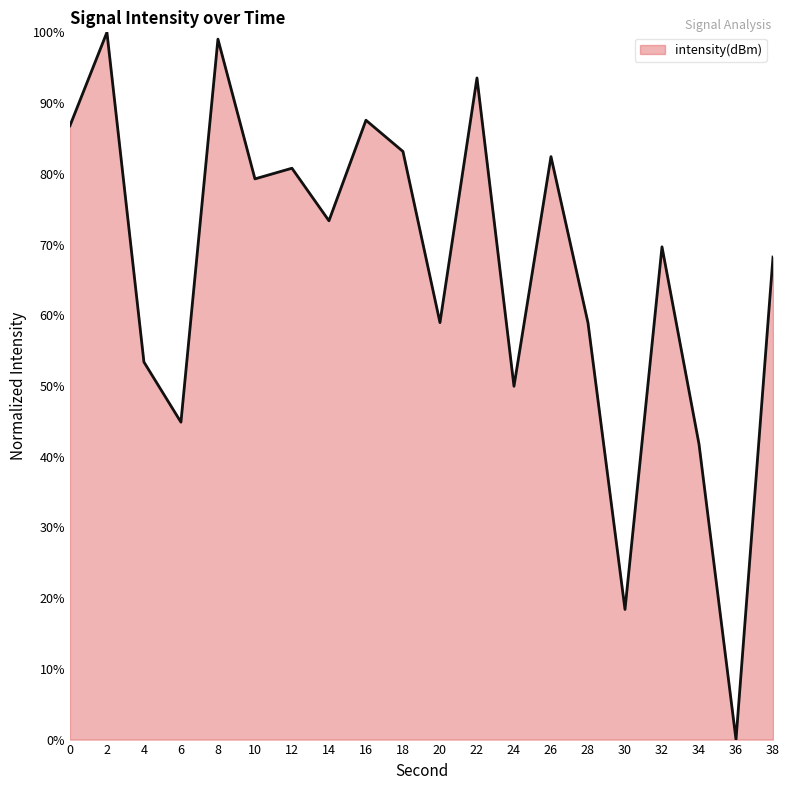

What is the approximate value at 26?

82.4